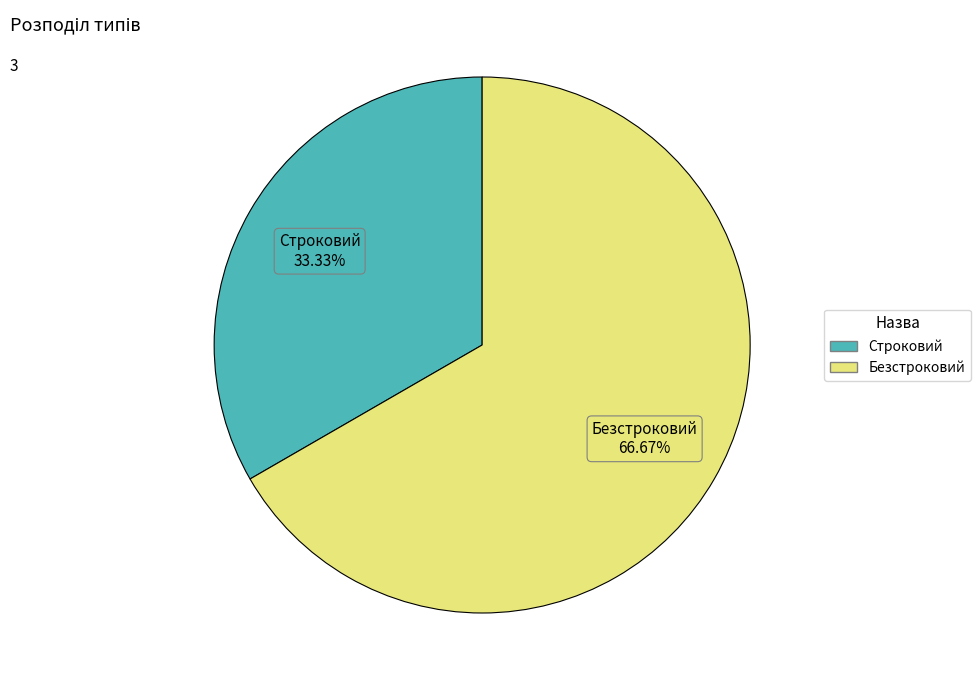

Count the number of slices in the pie.

2